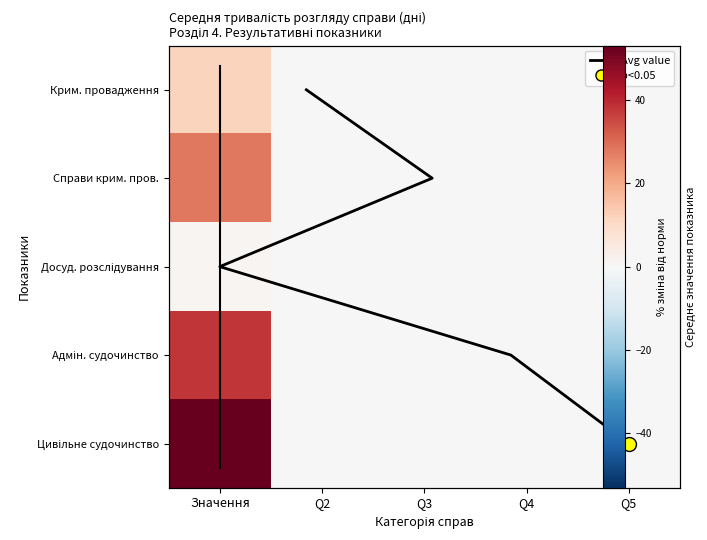

How many values in Досуд. розслідування are above zero?

1